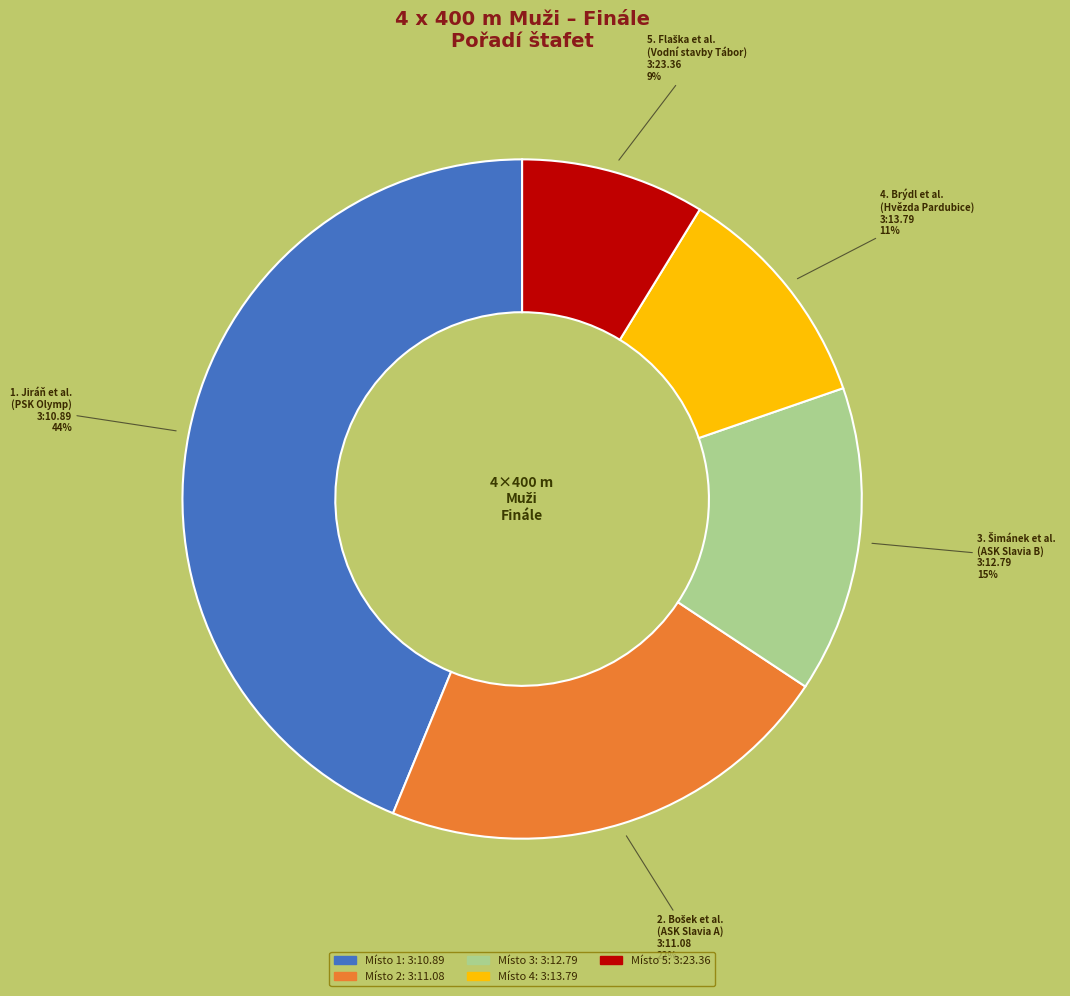

To the nearest percent, what is the difference between the largest and smallest slice percentages?

35%